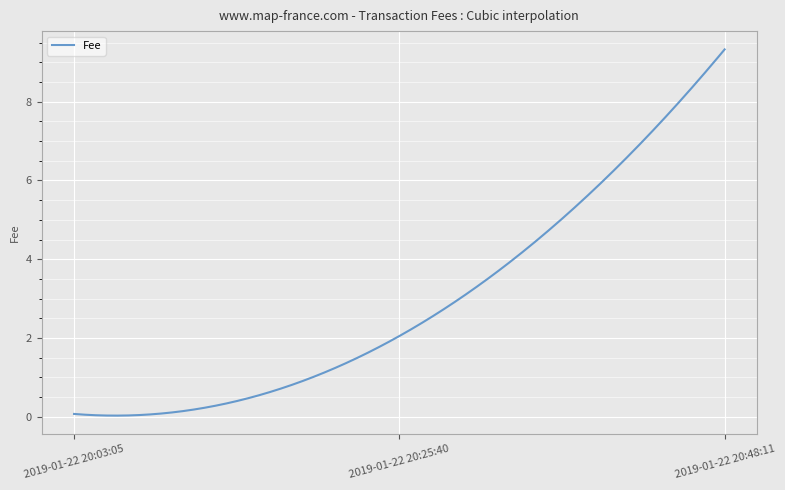

What is the difference between the maximum and minimum values?

9.3